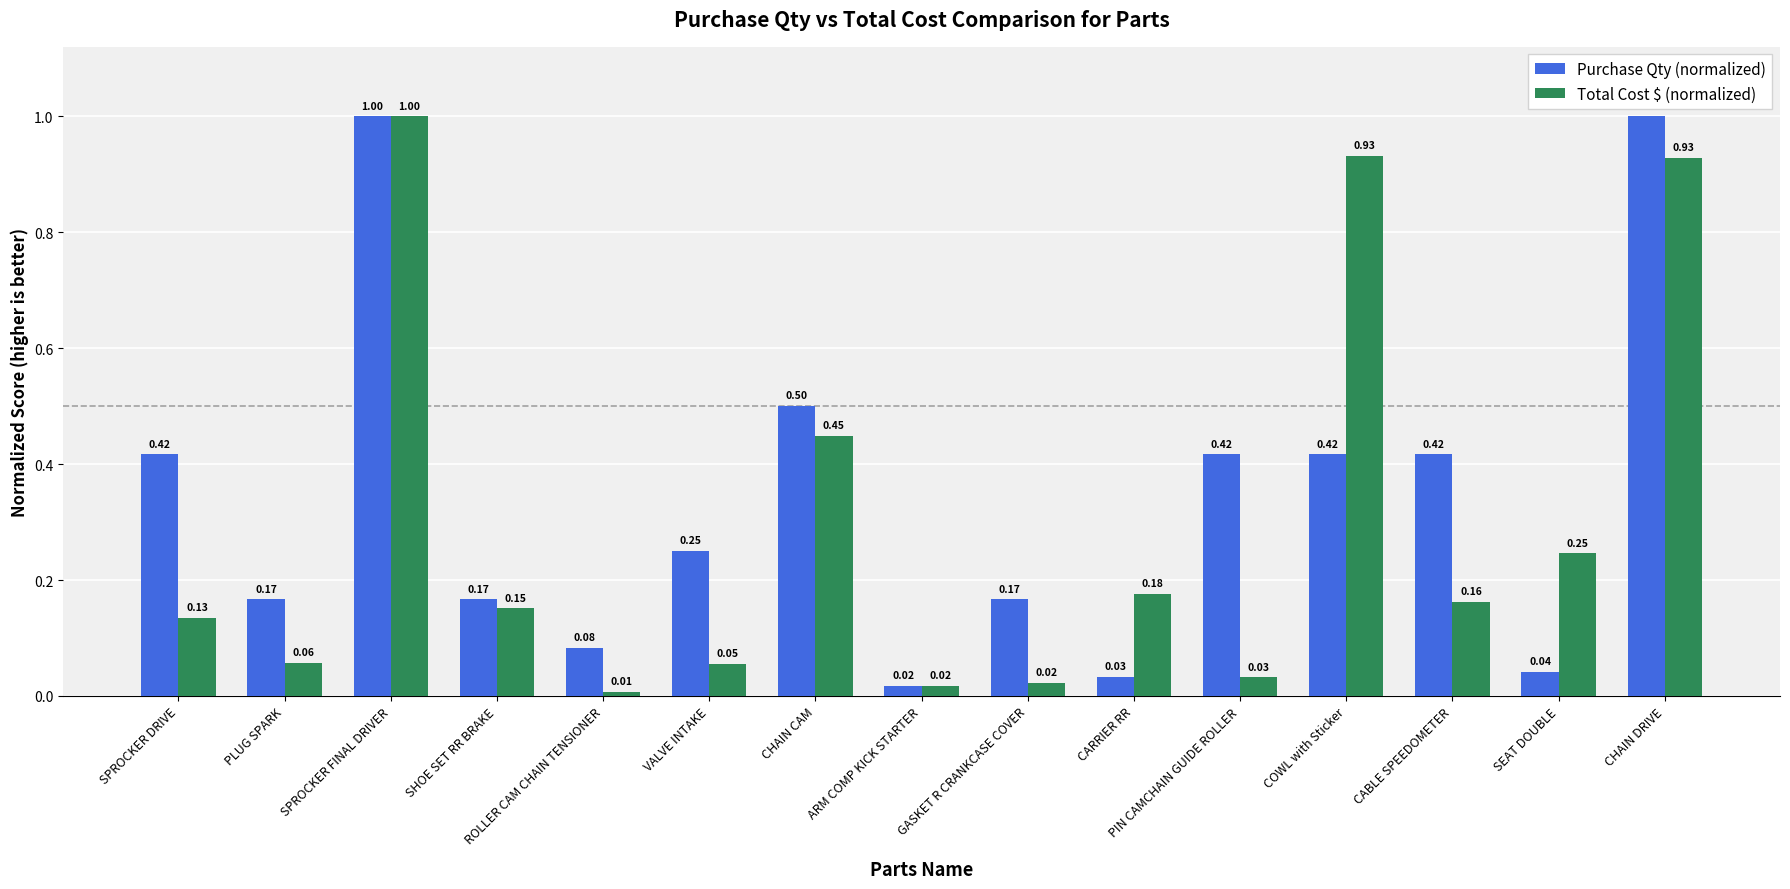

What is the maximum value for Purchase Qty (normalized)?

1.0